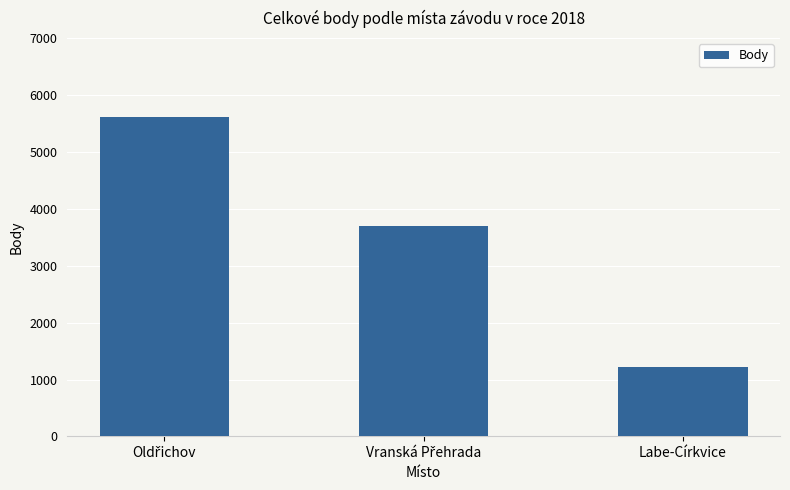

What is the label of the 3rd bar from the left?

Labe-Církvice